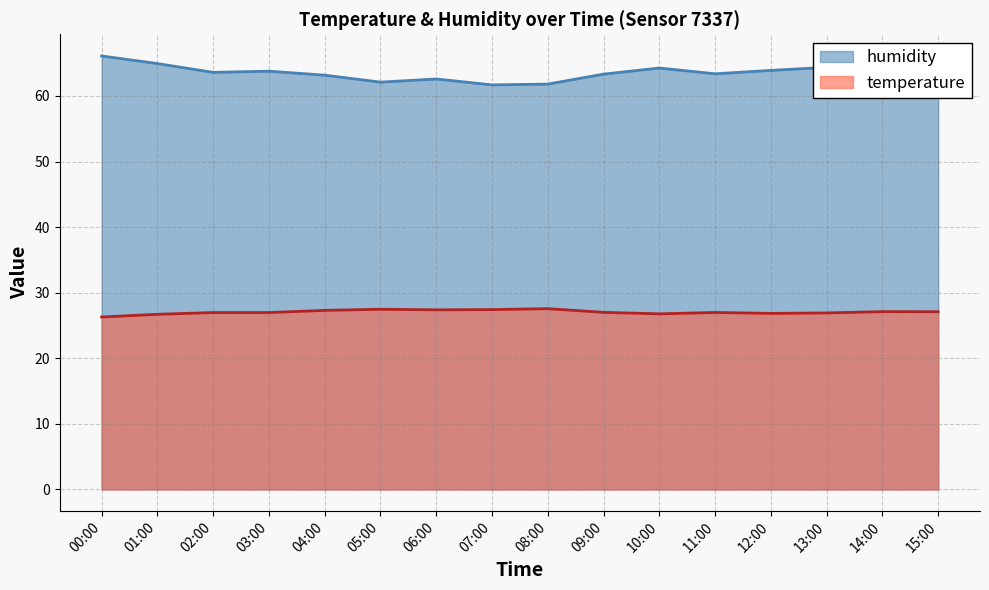

What is the difference between the maximum and minimum values in the temperature series?

1.3